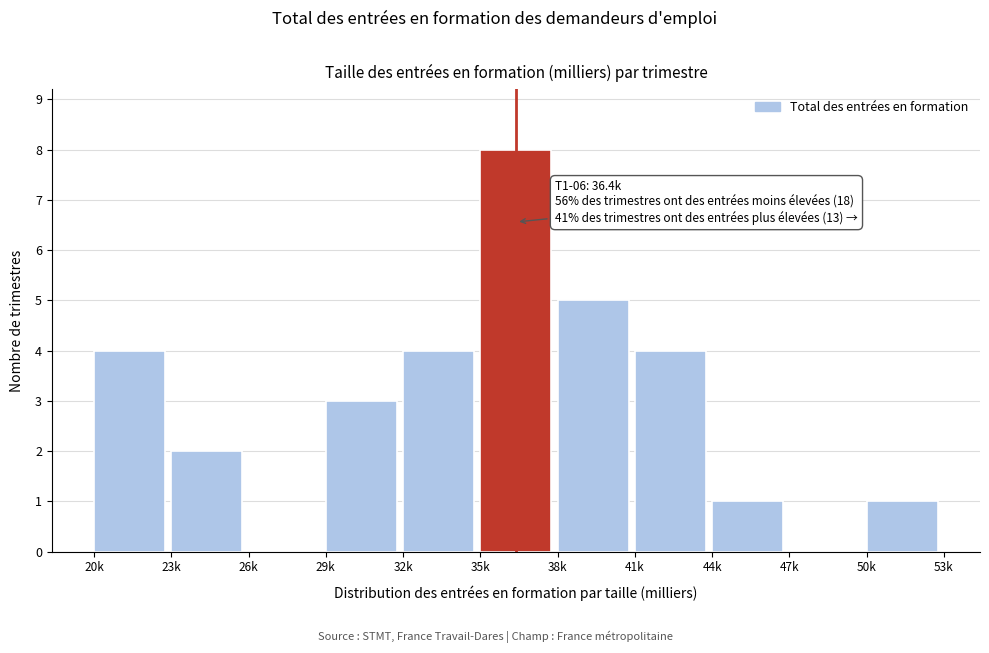

Reading right to left, transcribe all the data shown in this chart.

50k=1	47k=0	44k=1	41k=4	38k=5	35k=8	32k=4	29k=3	26k=0	23k=2	20k=4